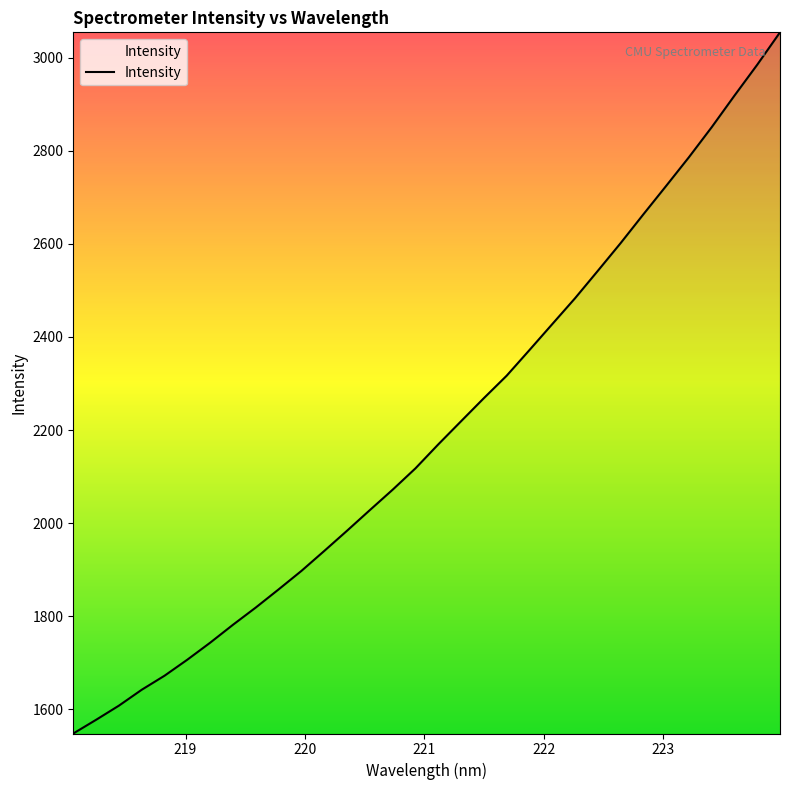

What is the minimum value shown in the chart?

1548.2